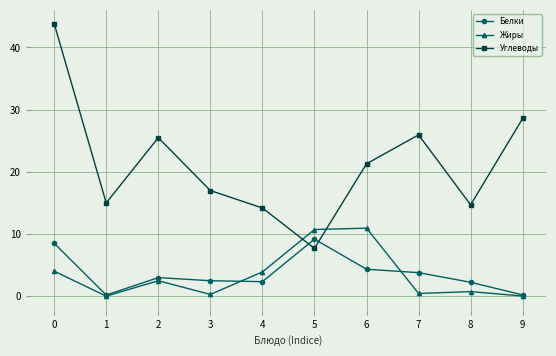

Where is the first local maximum for Углеводы?

2